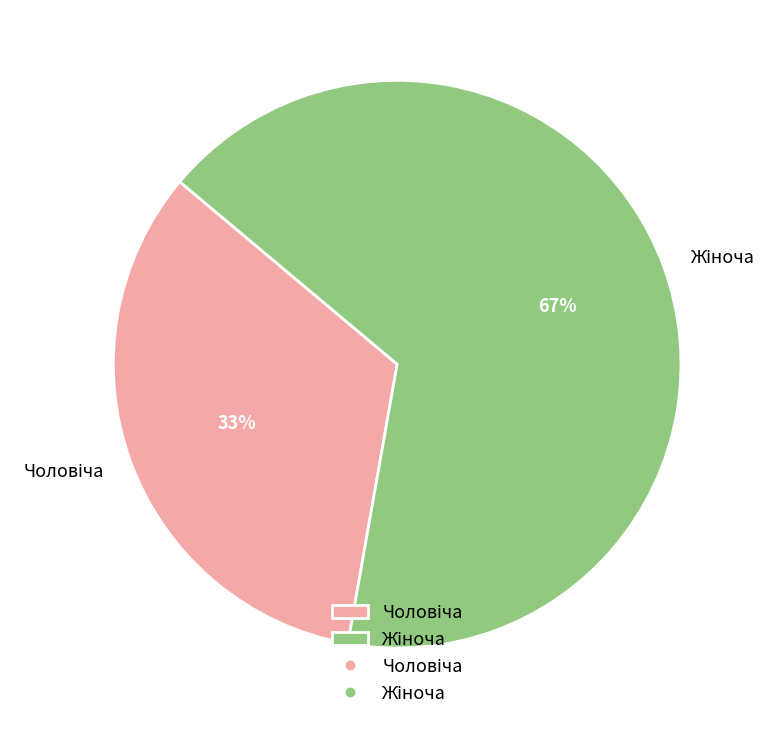

How many slices are in this pie chart?

2